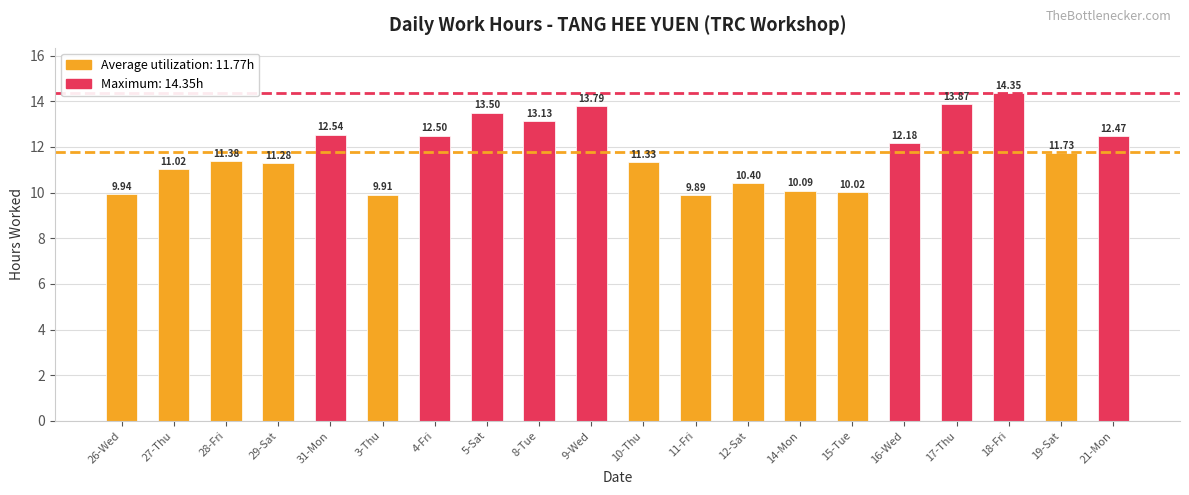

True or false: the data shows 20.3 at 9-Wed.

False